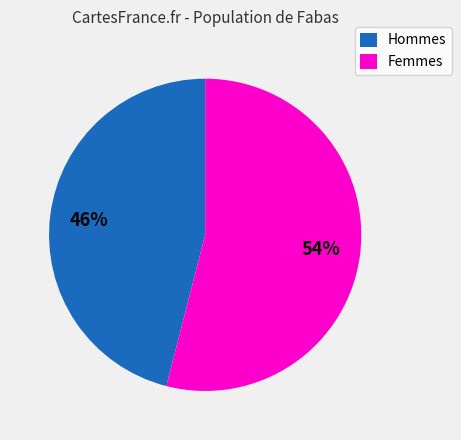

Is there any slice that represents more than half of the pie?

Yes